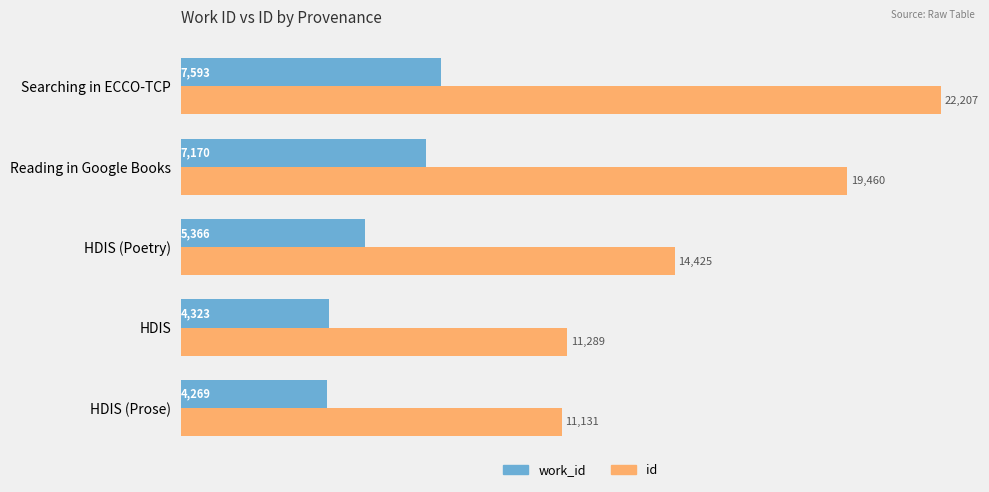

Which series has the widest spread of values?

id